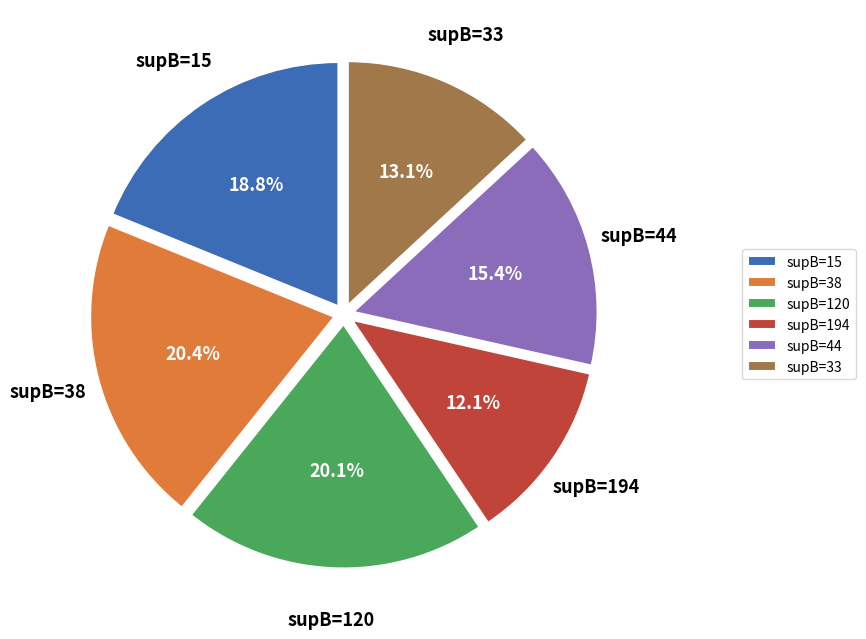

Do supB=194 and supB=15 together represent more than half of the pie?

No